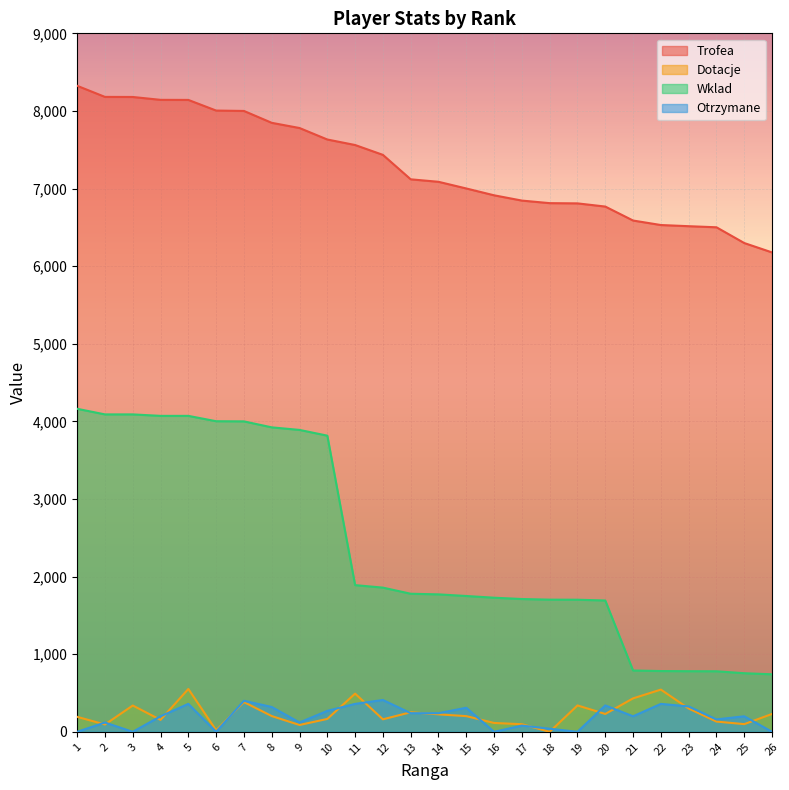

At 1, list the series in order from largest to smallest.

Trofea, Wklad, Dotacje, Otrzymane